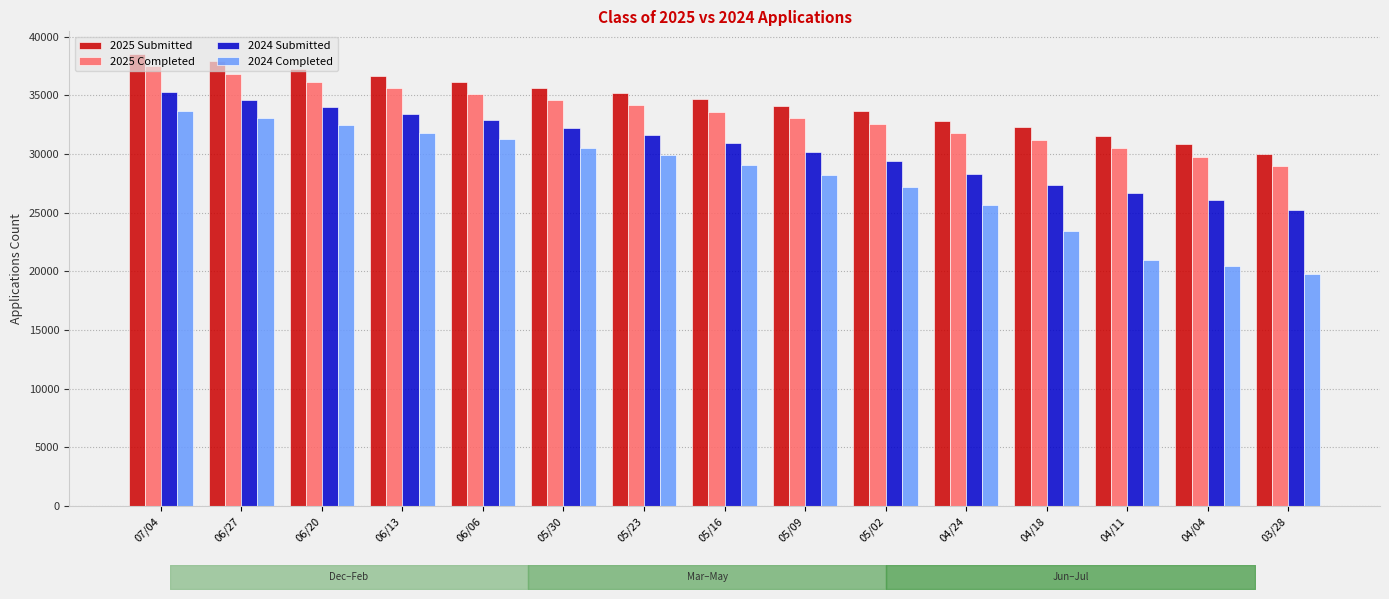

List the series in order of their overall mean, highest first.

2025 Submitted, 2025 Completed, 2024 Submitted, 2024 Completed